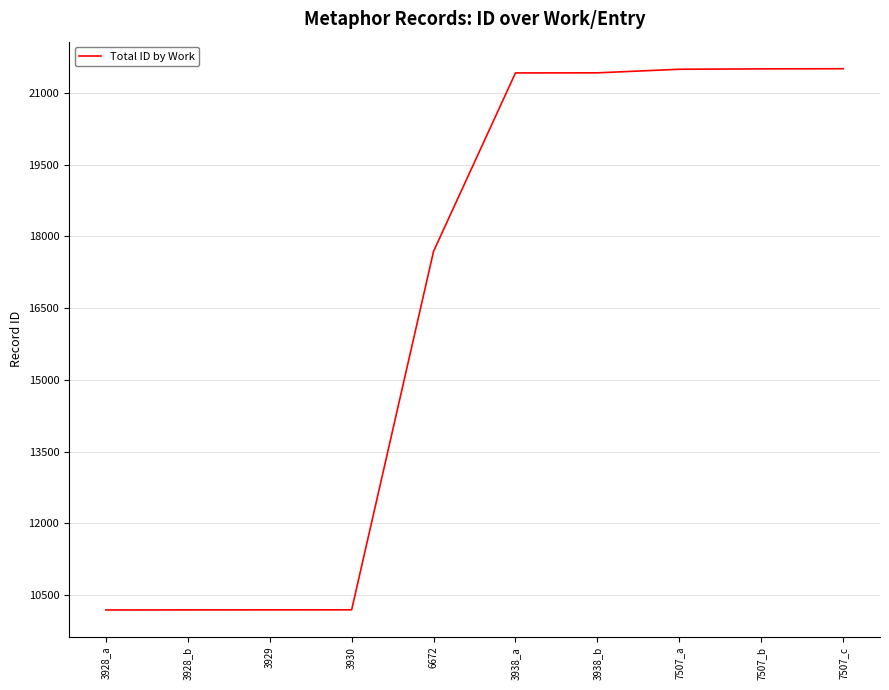

What is the change in value from 3930 to 7507_a?

+11312